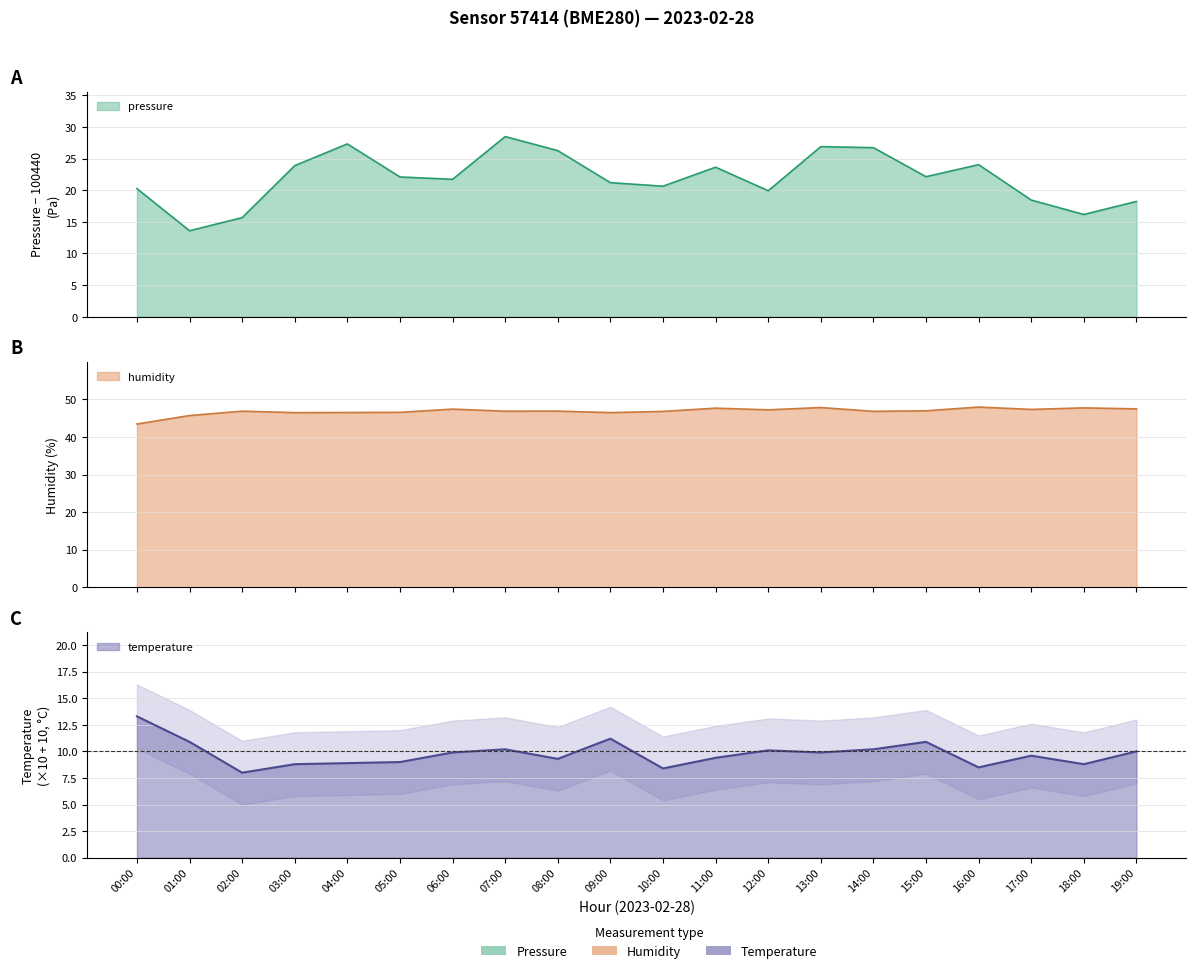

How many data points in pressure are above 22?

10